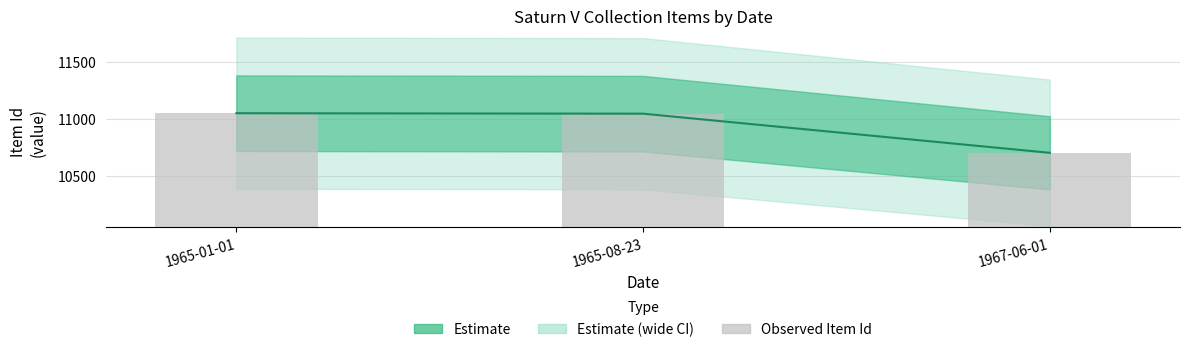

Is it true that the value at 1965-08-23 is 16733?

False